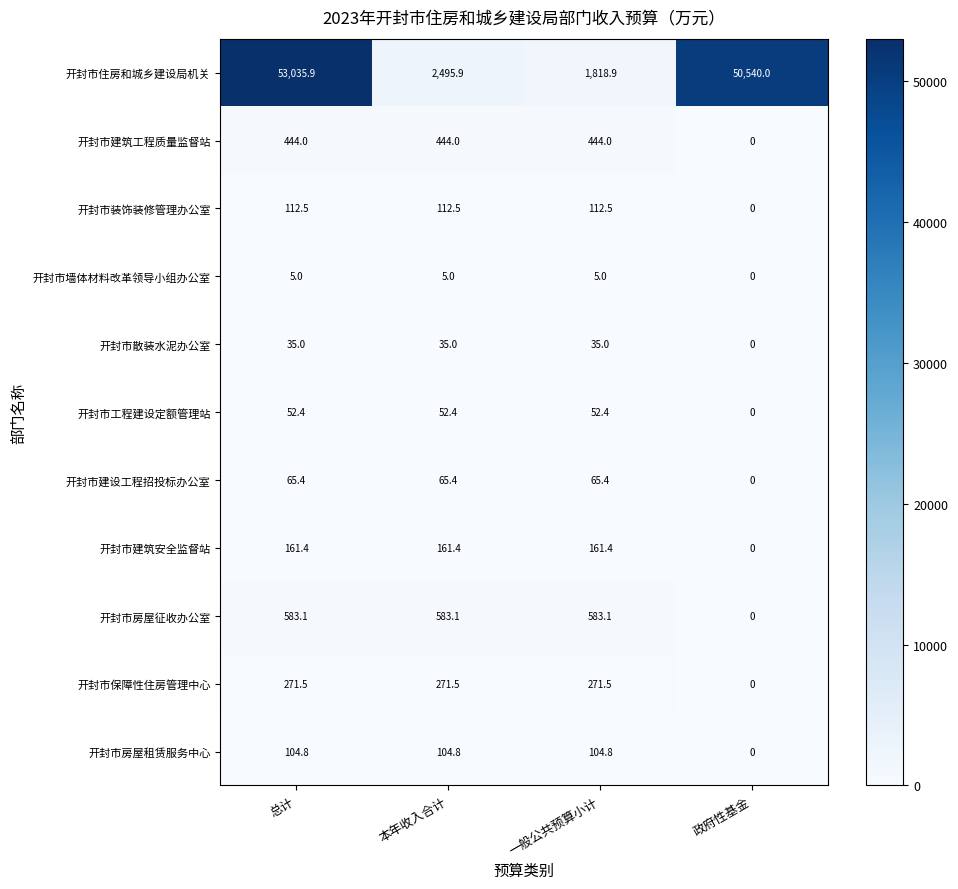

At which label does 开封市建设工程招投标办公室 first exceed 65?

总计